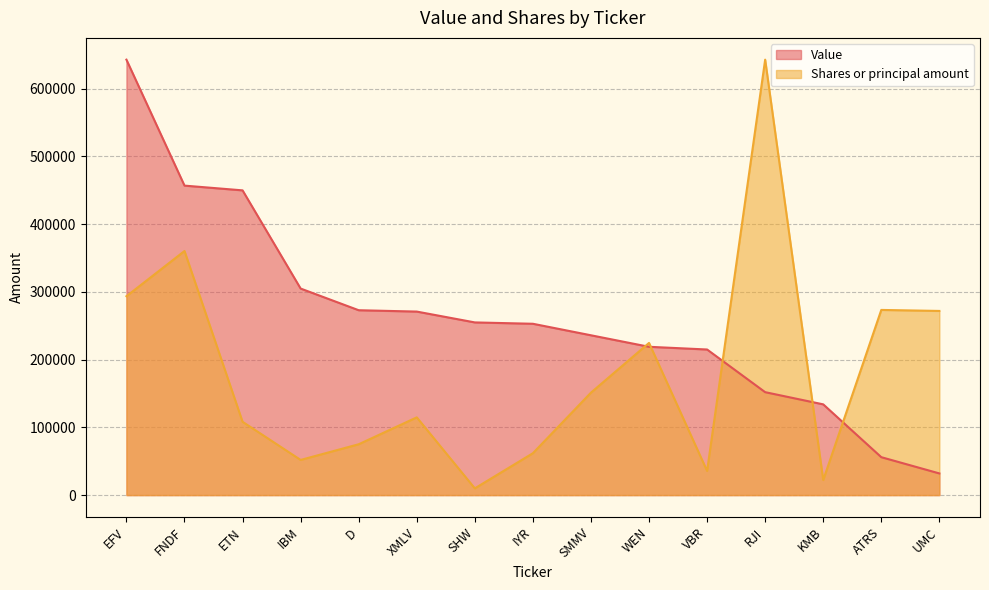

How many intersections are there between Shares or principal amount and Value?

5